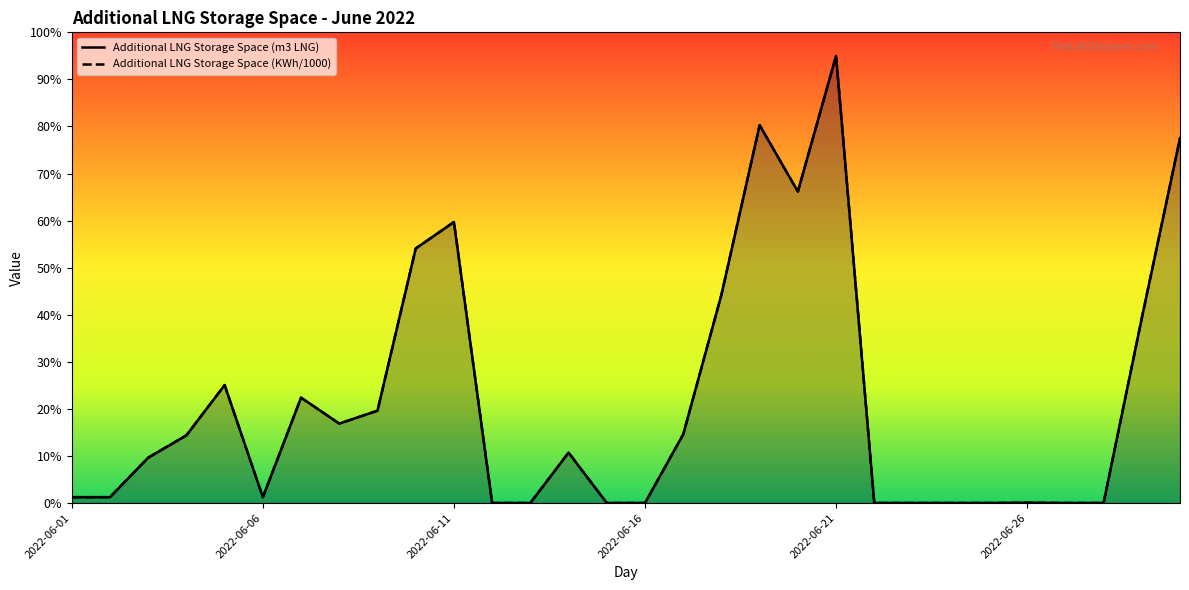

What is the difference between the maximum and minimum values in the Additional LNG Storage Space (m3 LNG) series?

95.0